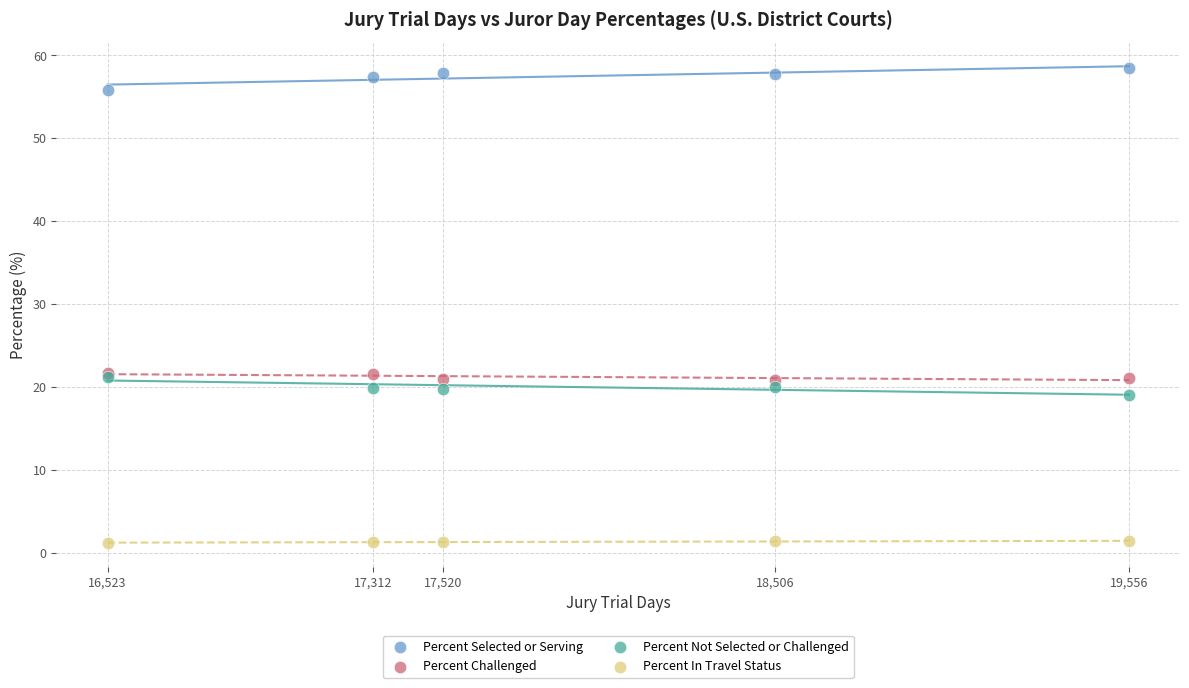

What are all the series names shown in the legend?

Percent Selected or Serving, Percent Challenged, Percent Not Selected or Challenged, Percent In Travel Status